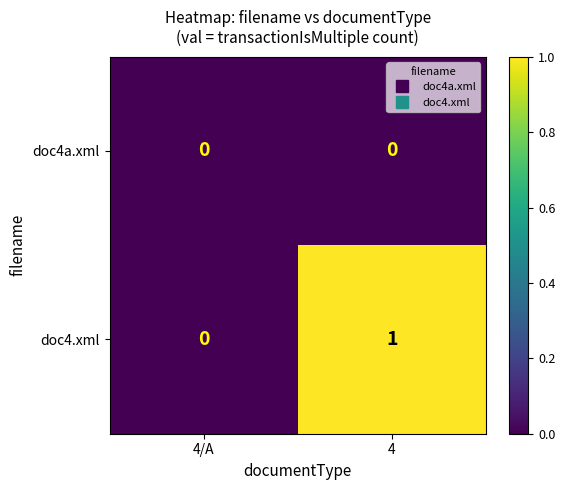

Which series has the largest range (max minus min)?

doc4.xml